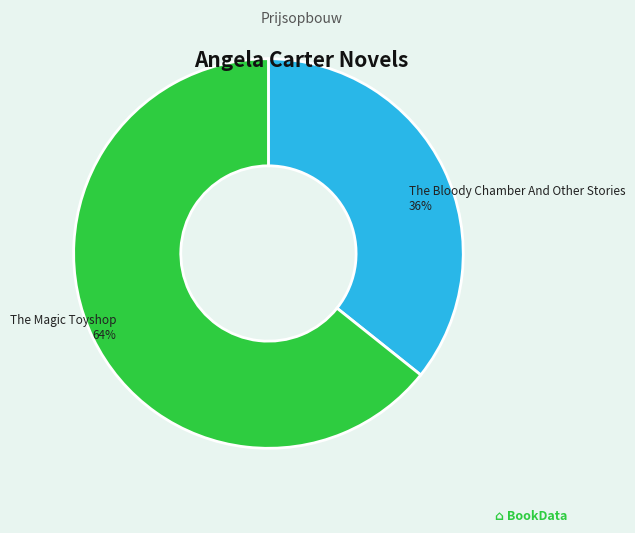

Does any single category account for the majority?

Yes